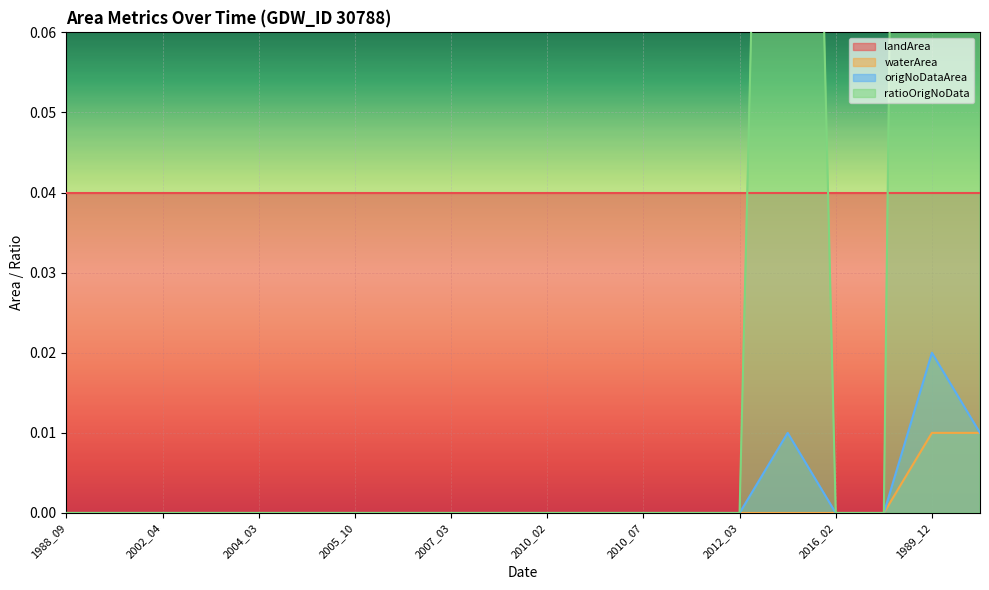

What is the label of the 9th point from the right?

2010_04